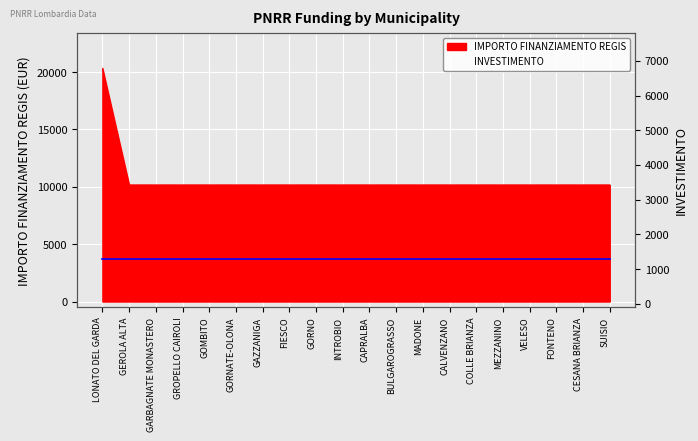

What is the ratio of the value at GROPELLO CAIROLI to the value at SUISIO?

1.0